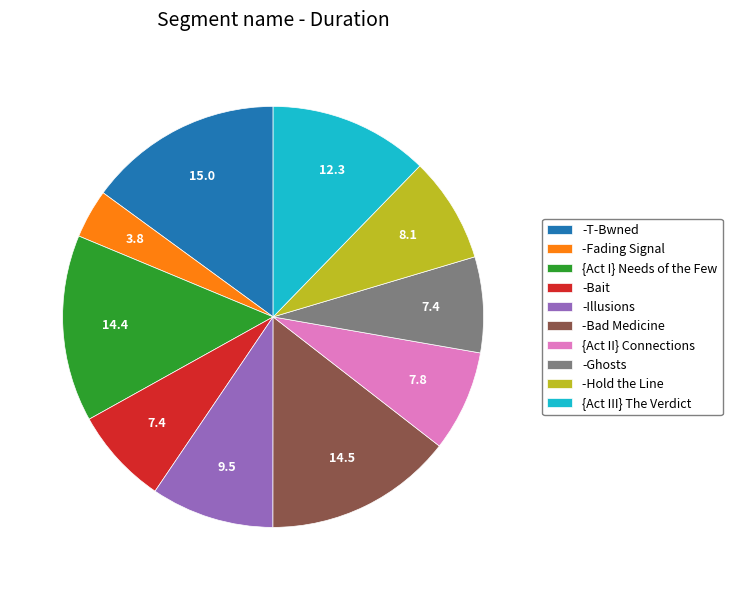

True or false: {Act III} The Verdict accounts for 19% of the total.

False